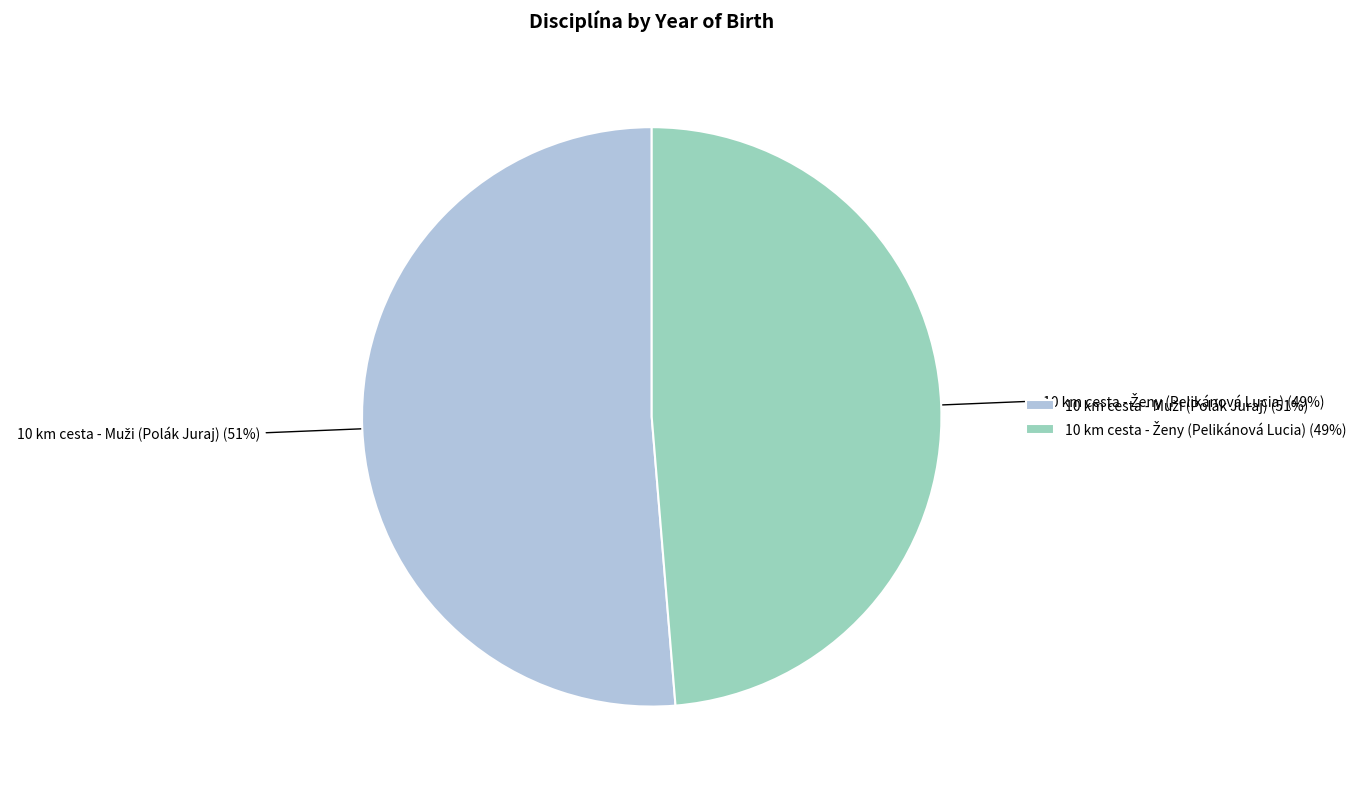

Is there any slice that represents more than half of the pie?

Yes